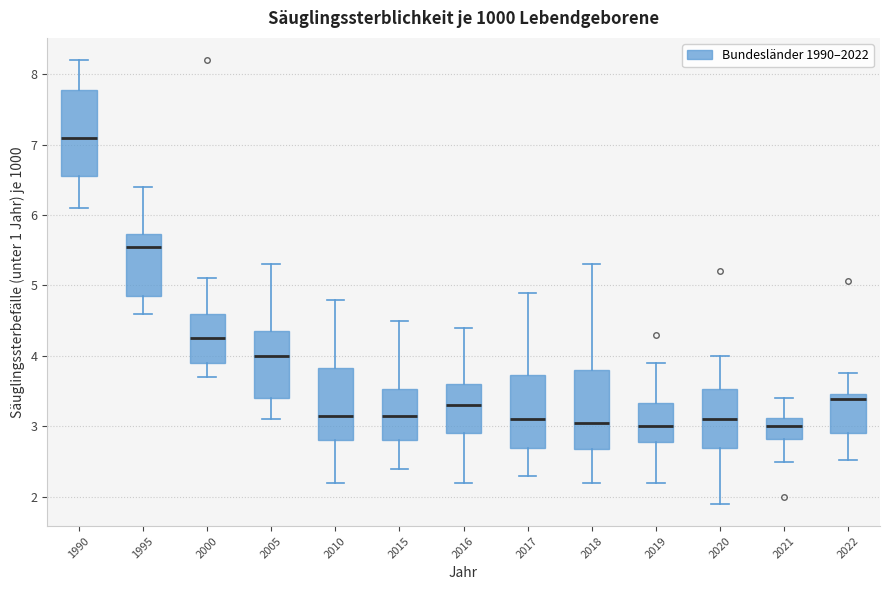

Reading left to right, transcribe this box plot: for each box, give where its median line is, the range the box spans, and where its two whiskers end, as read against the y-axis. The values are not printed on the chart, so give them approximately, as read against the axis.

1990: median 7.1, box 6.6 to 7.8, whiskers 6.1 to 8.2
1995: median 5.6, box 4.9 to 5.7, whiskers 4.6 to 6.4
2000: median 4.3, box 3.9 to 4.6, whiskers 3.7 to 5.1
2005: median 4.0, box 3.4 to 4.4, whiskers 3.1 to 5.3
2010: median 3.2, box 2.8 to 3.8, whiskers 2.2 to 4.8
2015: median 3.2, box 2.8 to 3.5, whiskers 2.4 to 4.5
2016: median 3.3, box 2.9 to 3.6, whiskers 2.2 to 4.4
2017: median 3.1, box 2.7 to 3.7, whiskers 2.3 to 4.9
2018: median 3.1, box 2.7 to 3.8, whiskers 2.2 to 5.3
2019: median 3.0, box 2.8 to 3.3, whiskers 2.2 to 3.9
2020: median 3.1, box 2.7 to 3.5, whiskers 1.9 to 4.0
2021: median 3.0, box 2.8 to 3.1, whiskers 2.5 to 3.4
2022: median 3.4, box 2.9 to 3.5, whiskers 2.5 to 3.8